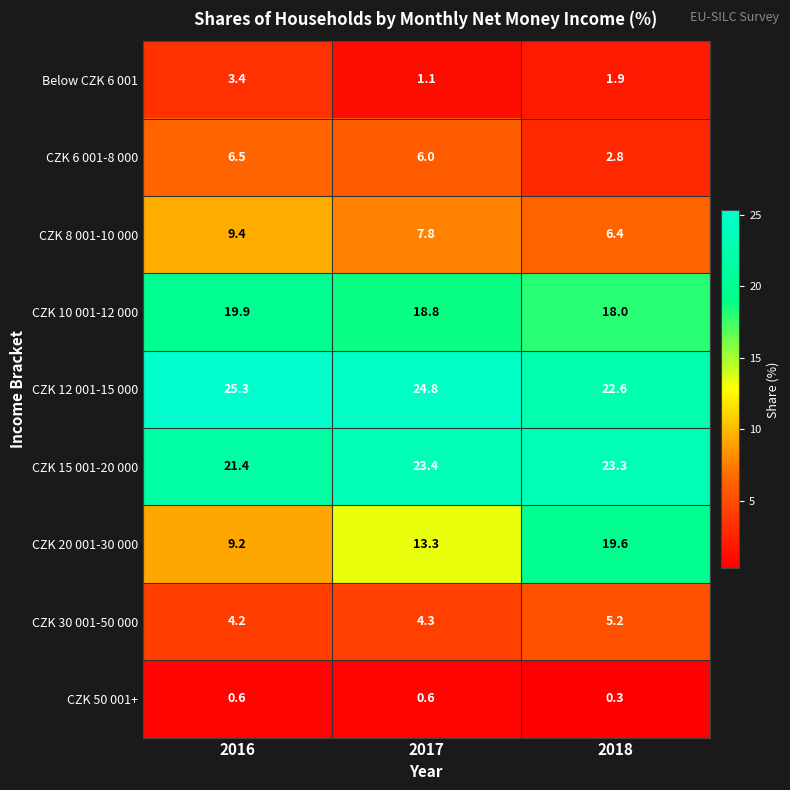

Count the number of categories in the chart.

3